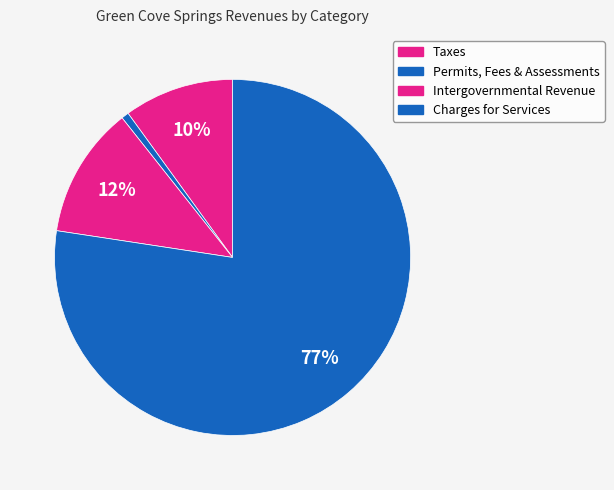

How many slices are in this pie chart?

4